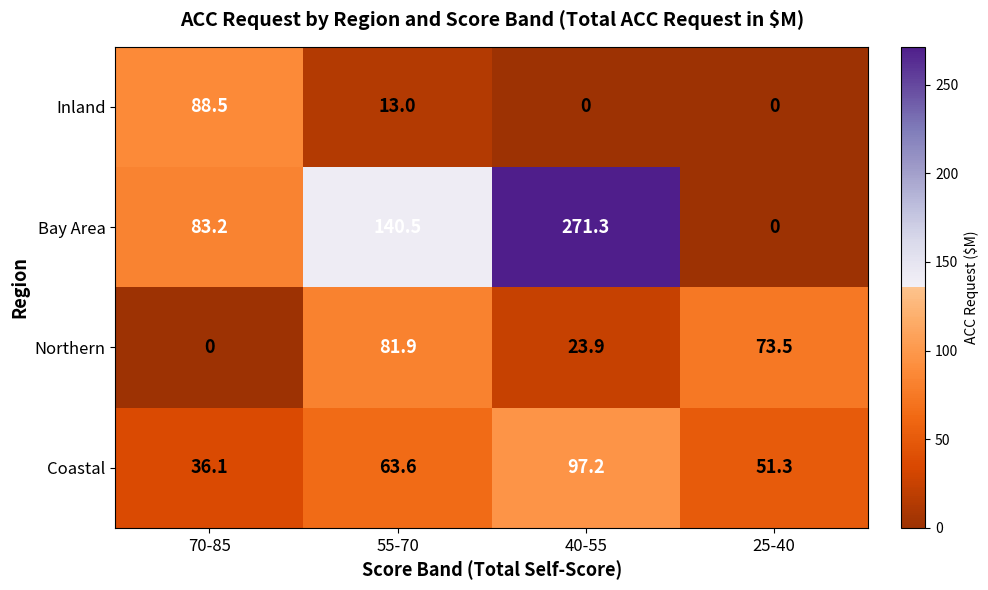

How many data points does each series have?

4